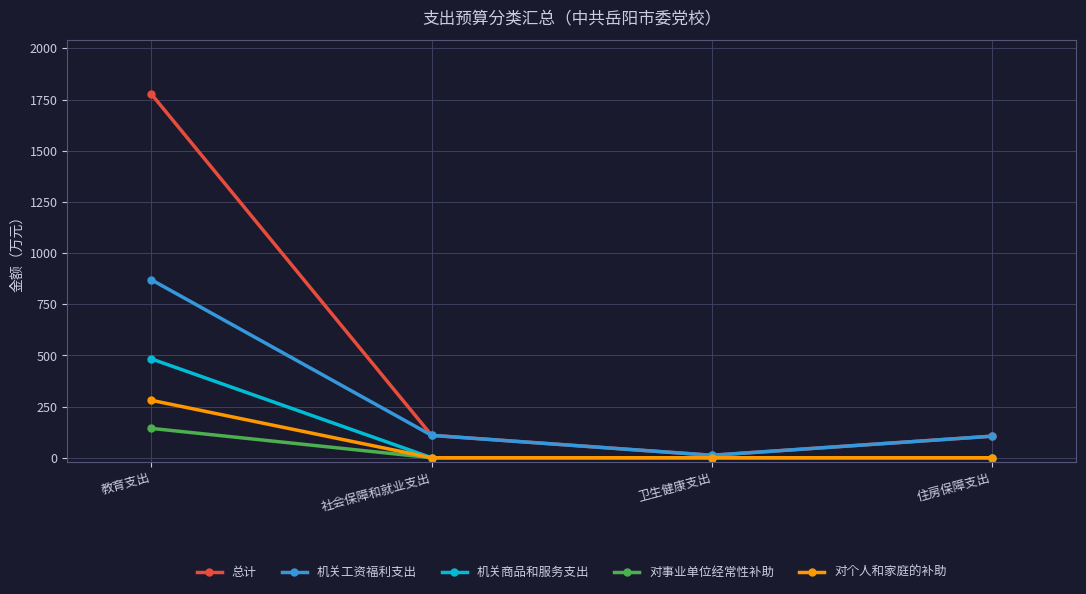

Is the value of 对事业单位经常性补助 at 教育支出 greater than the value of 对个人和家庭的补助 at 住房保障支出?

Yes